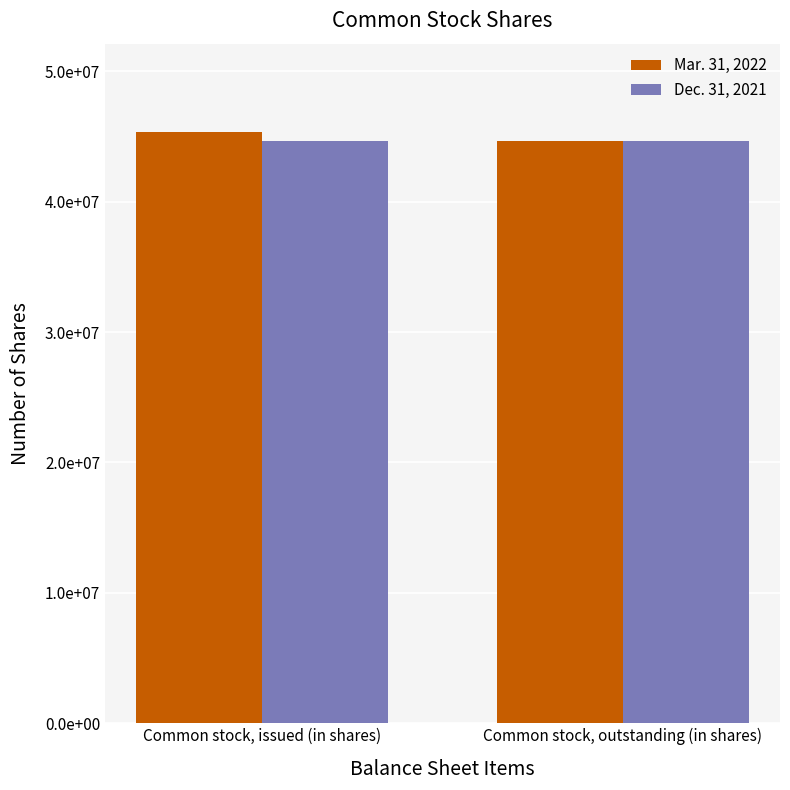

Count the Mar. 31, 2022 values in the range 44640444 to 45335426.

2